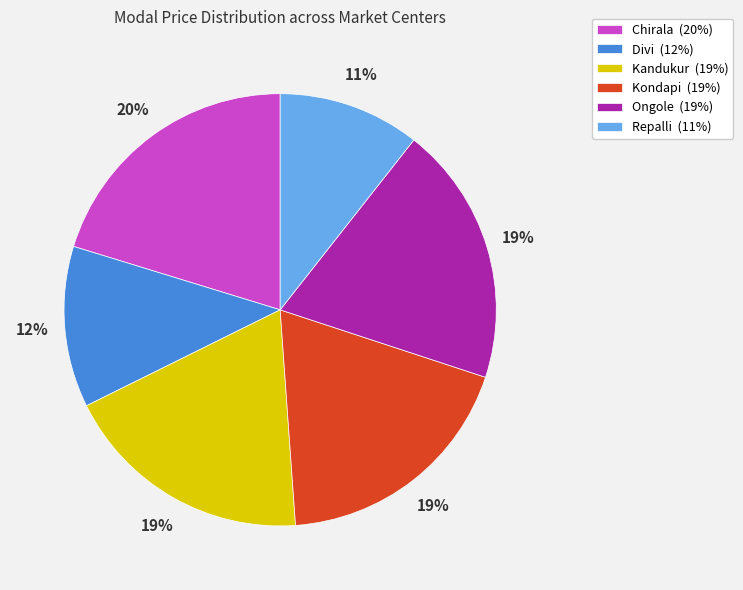

Is there any slice that represents more than half of the pie?

No